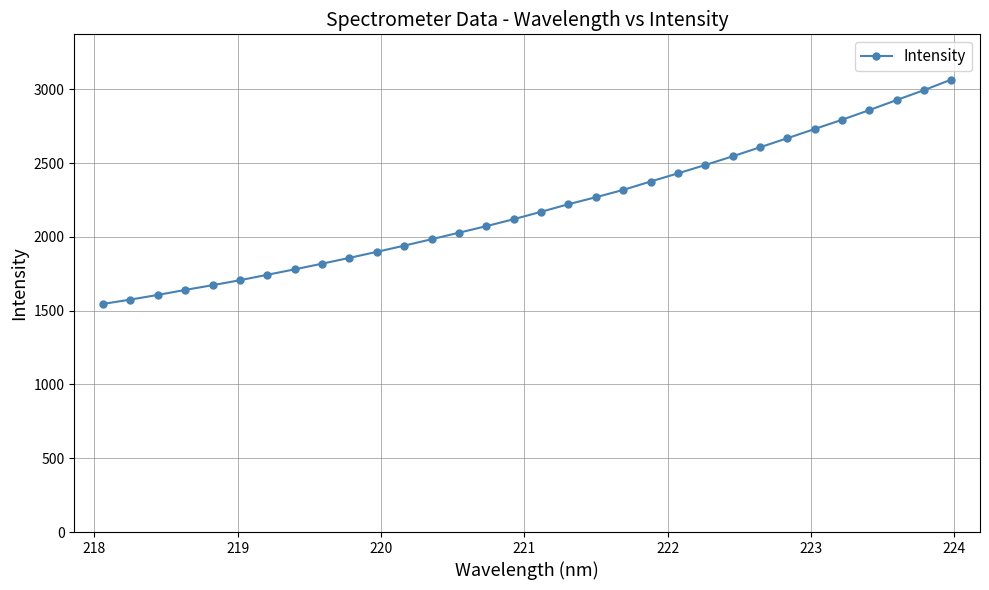

What is the value of the 30th point from the left?

2927.9